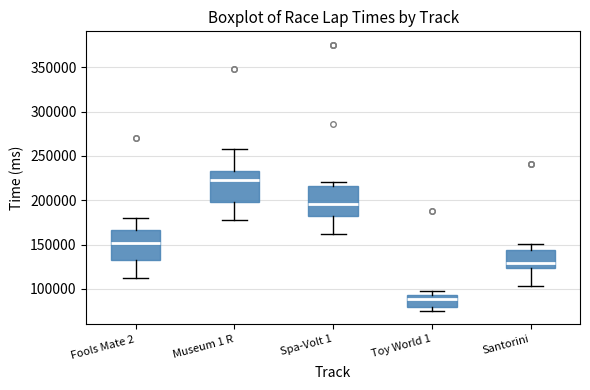

Reading left to right, transcribe this box plot: for each box, give where its median line is, the range the box spans, and where its two whiskers end, as read against the y-axis. The values are not printed on the chart, so give them approximately, as read against the axis.

Fools Mate 2: median 150000, box 135000 to 165000, whiskers 115000 to 180000
Museum 1 R: median 225000, box 200000 to 235000, whiskers 180000 to 260000
Spa-Volt 1: median 195000, box 180000 to 215000, whiskers 160000 to 220000
Toy World 1: median 90000, box 80000 to 95000, whiskers 75000 to 95000 (just above the box's upper edge)
Santorini: median 130000, box 125000 to 145000, whiskers 105000 to 150000